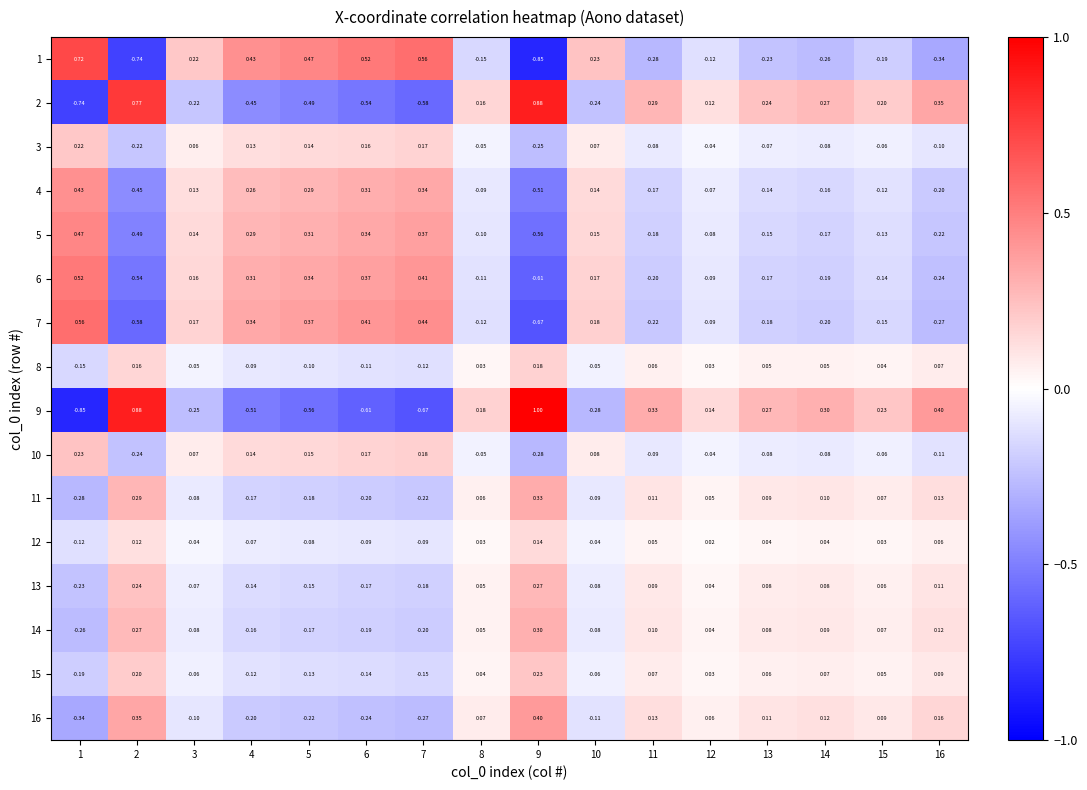

How many negative values does the 9 series have?

7